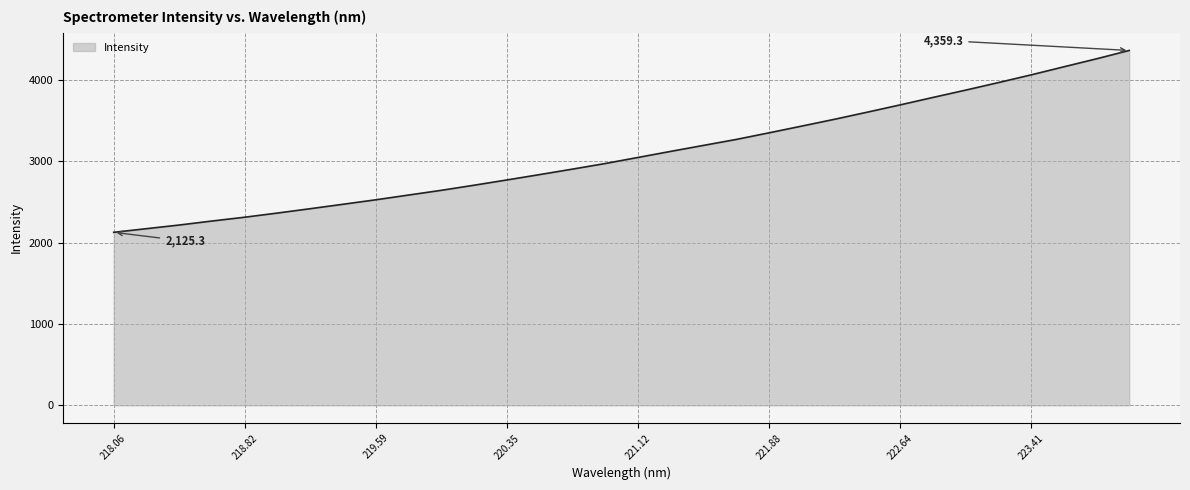

Does the chart display data point markers on the line(s)?

No